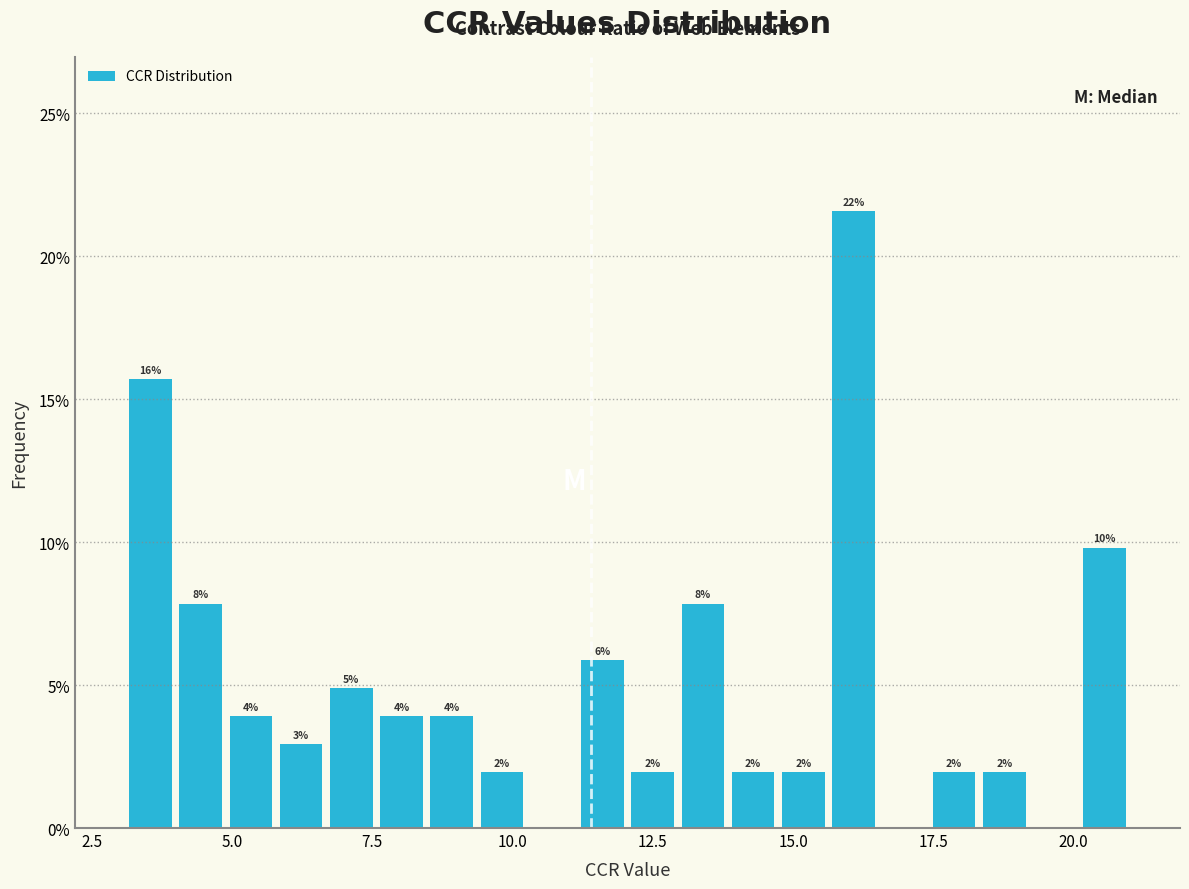

Around what value on the x-axis is the tallest bar? Give the approximate position of its centre, as read against the axis.

16.0